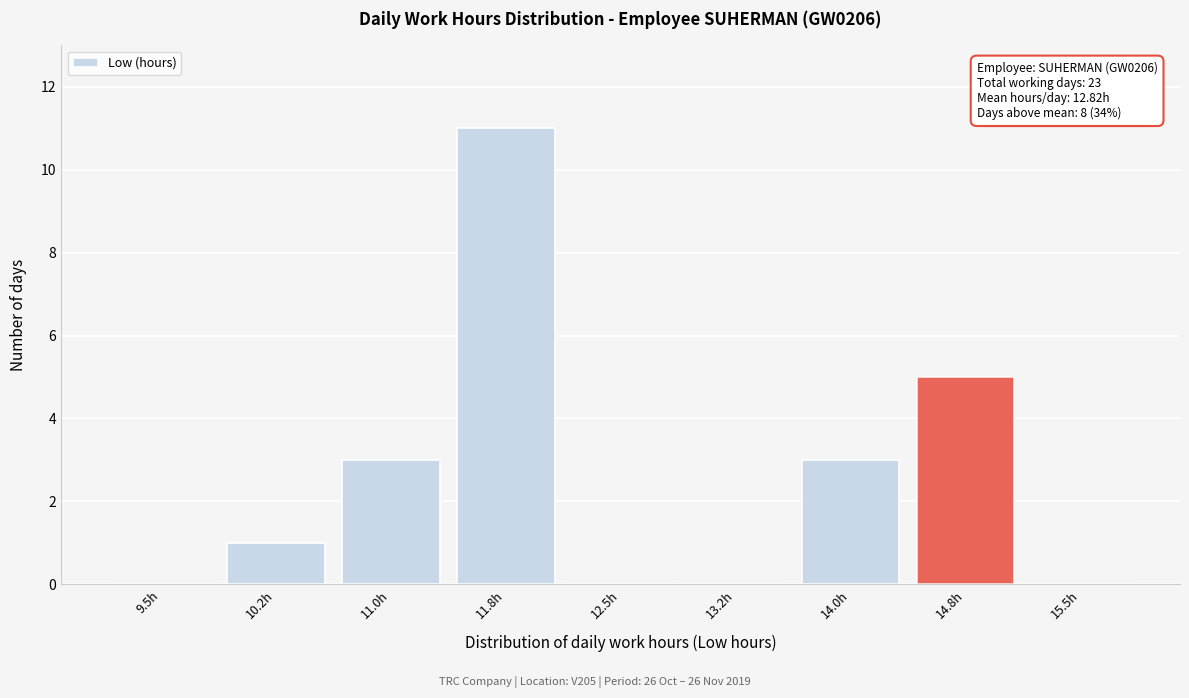

Reading left to right, transcribe all the data shown in this chart.

9.5h=0	10.2h=1	11.0h=3	11.8h=11	12.5h=0	13.2h=0	14.0h=3	14.8h=5	15.5h=0